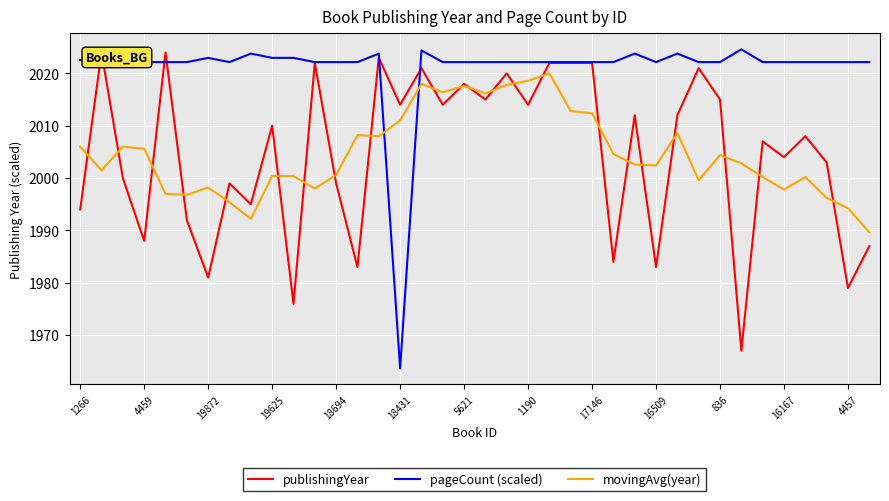

Which series ends up on top after the final intersection of pageCount (scaled) and movingAvg(year)?

pageCount (scaled)